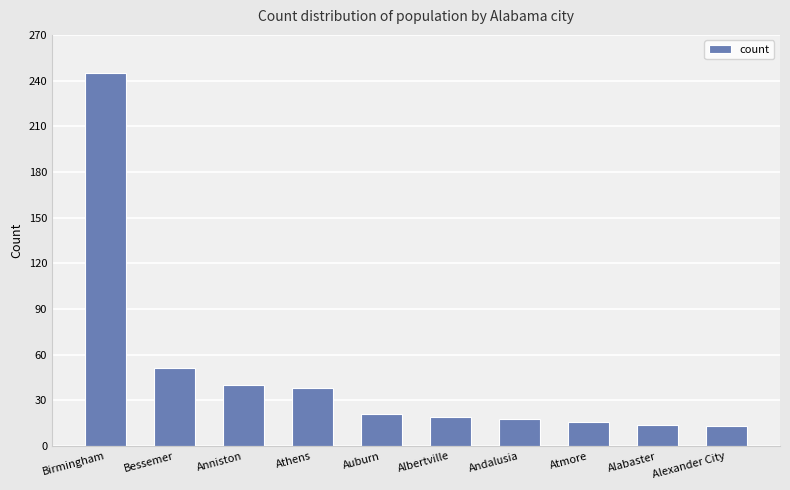

What is the maximum value shown in the chart?

245